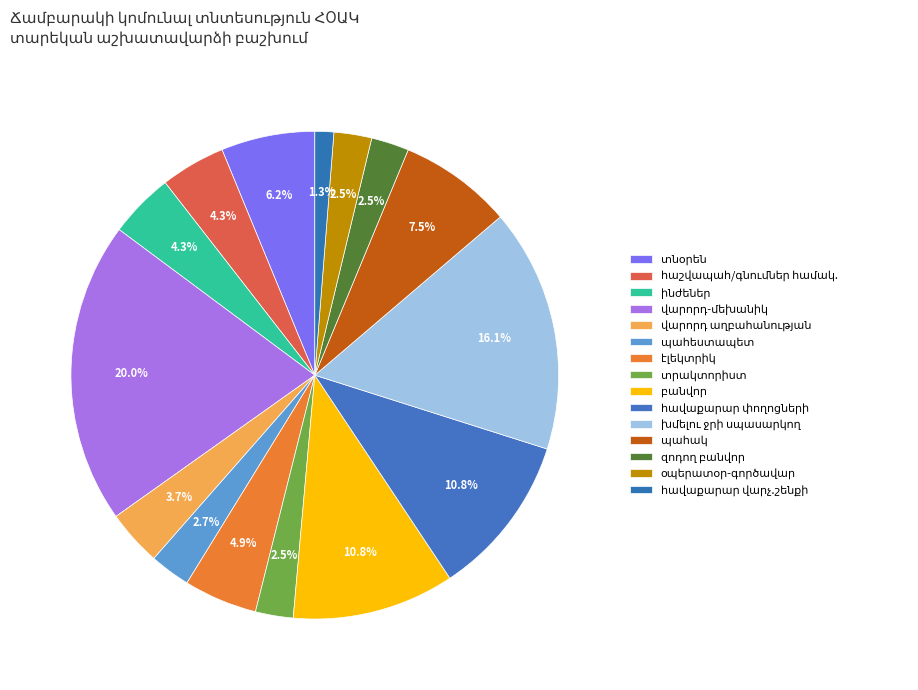

To the nearest percent, what is the combined percentage of էլեկտրիկ and վարորդ աղբահանության?

9%